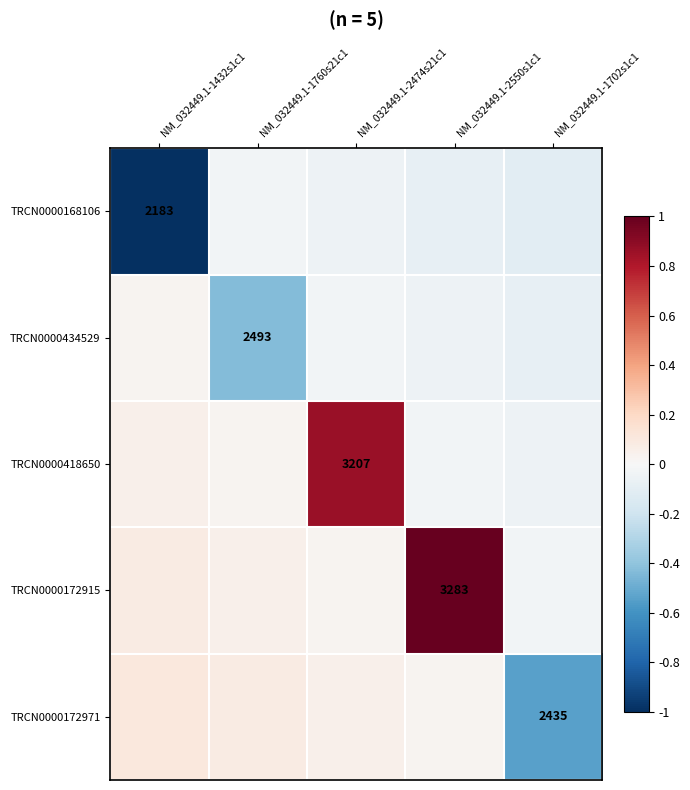

The value of TRCN0000418650 at NM_032449.1-2550s1c1 is -0.0. True or false?

False